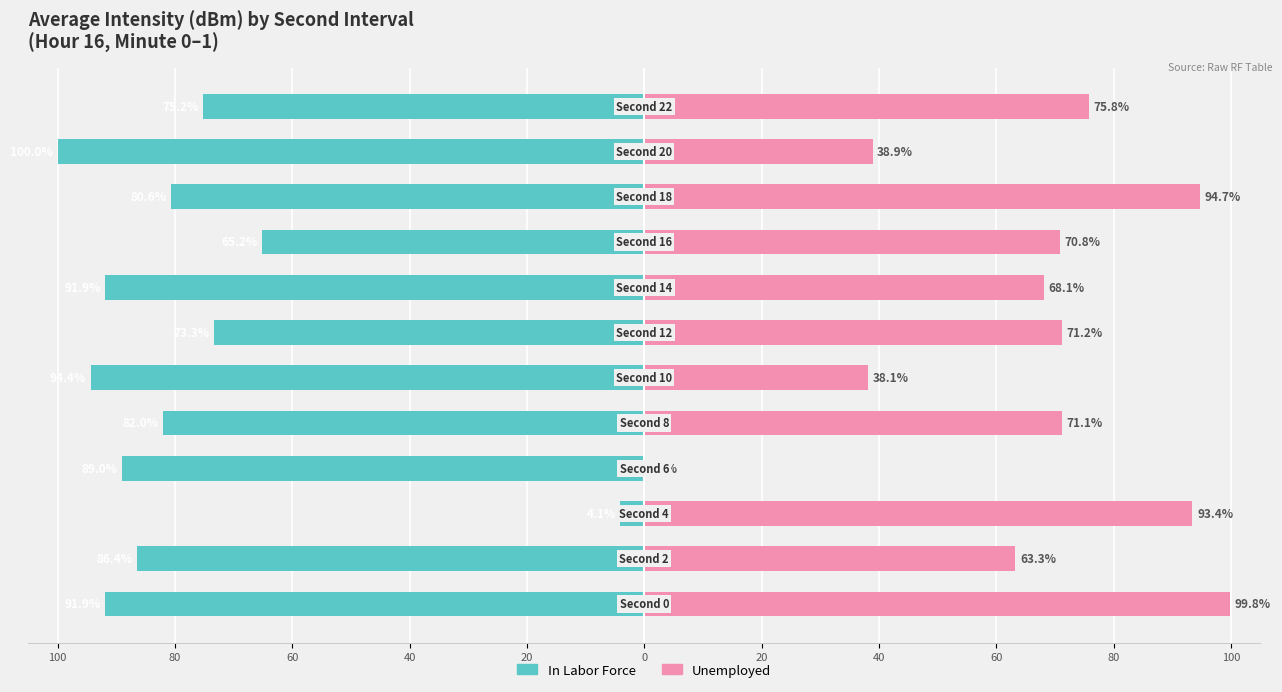

Count the number of categories in the chart.

12